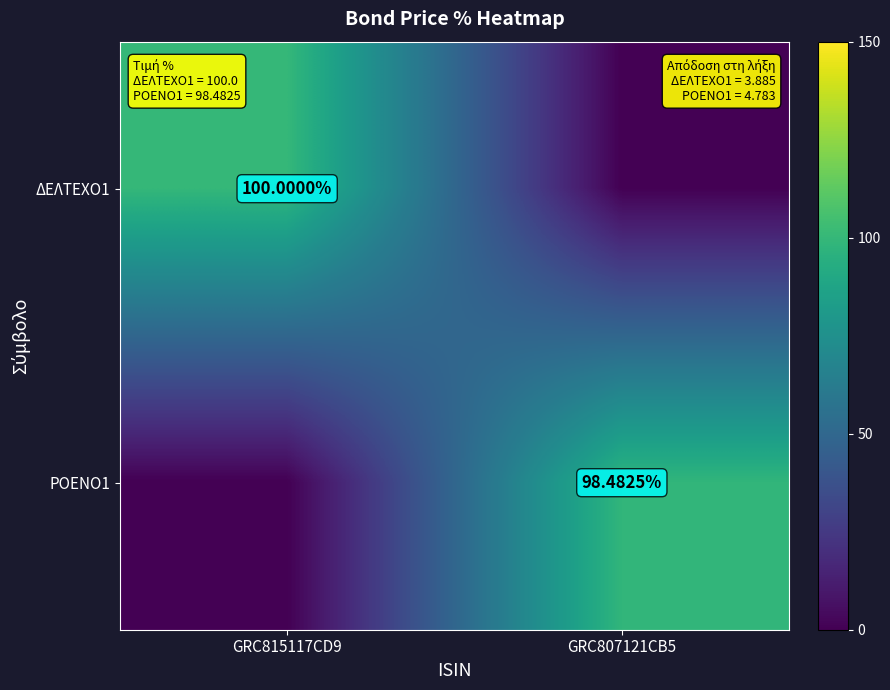

Is it true that ΔΕΛΤΕΧΟ1 equals 35.7 at GRC815117CD9?

False